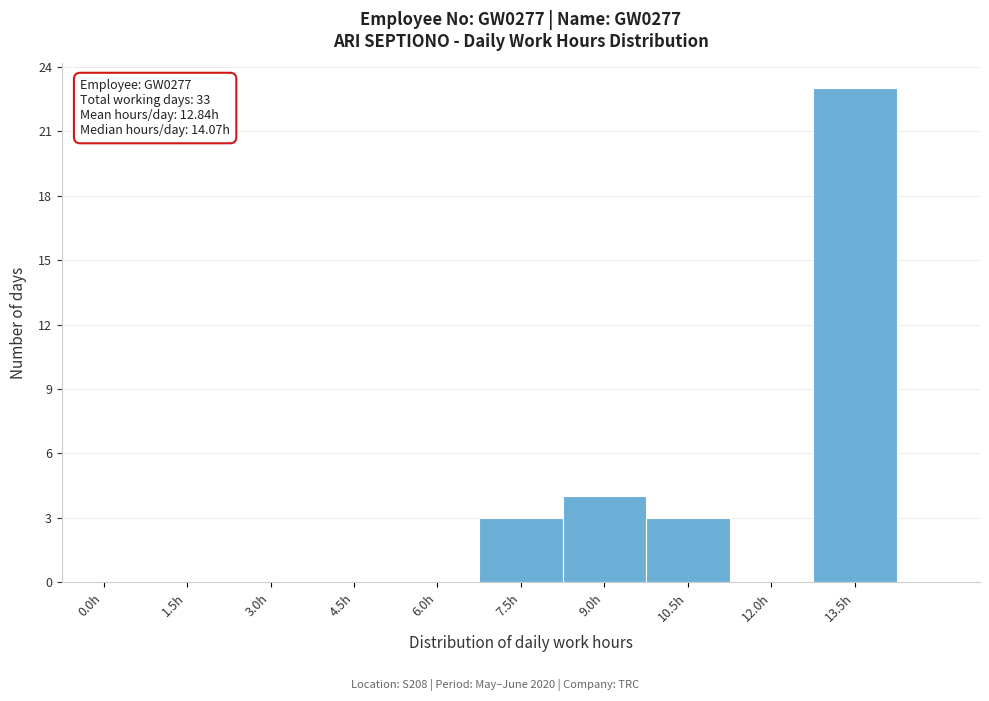

Reading left to right, extract all data points from this chart.

0.0h=0	1.5h=0	3.0h=0	4.5h=0	6.0h=0	7.5h=3	9.0h=4	10.5h=3	12.0h=0	13.5h=23